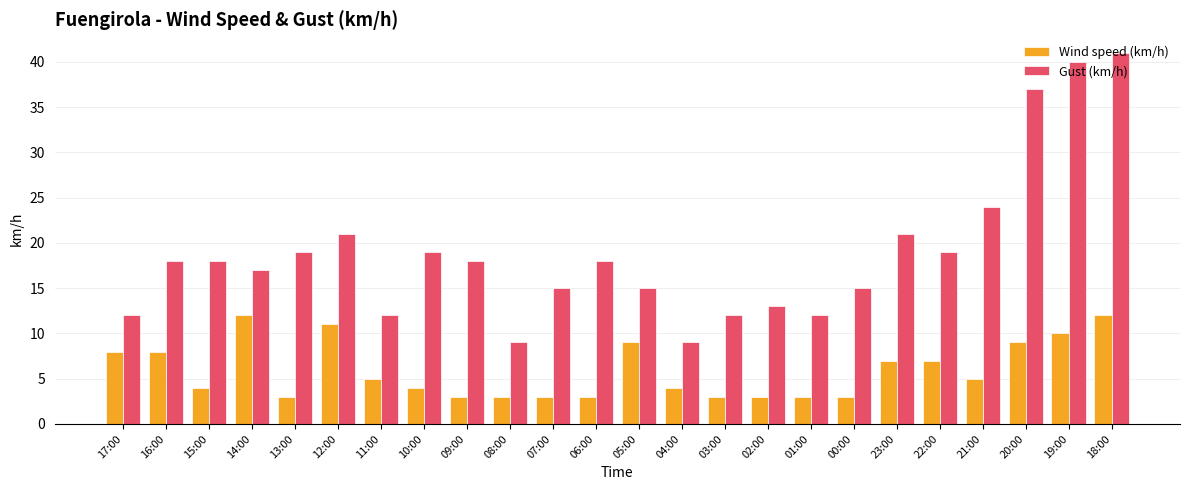

What is the lowest value of the Gust (km/h) series?

9